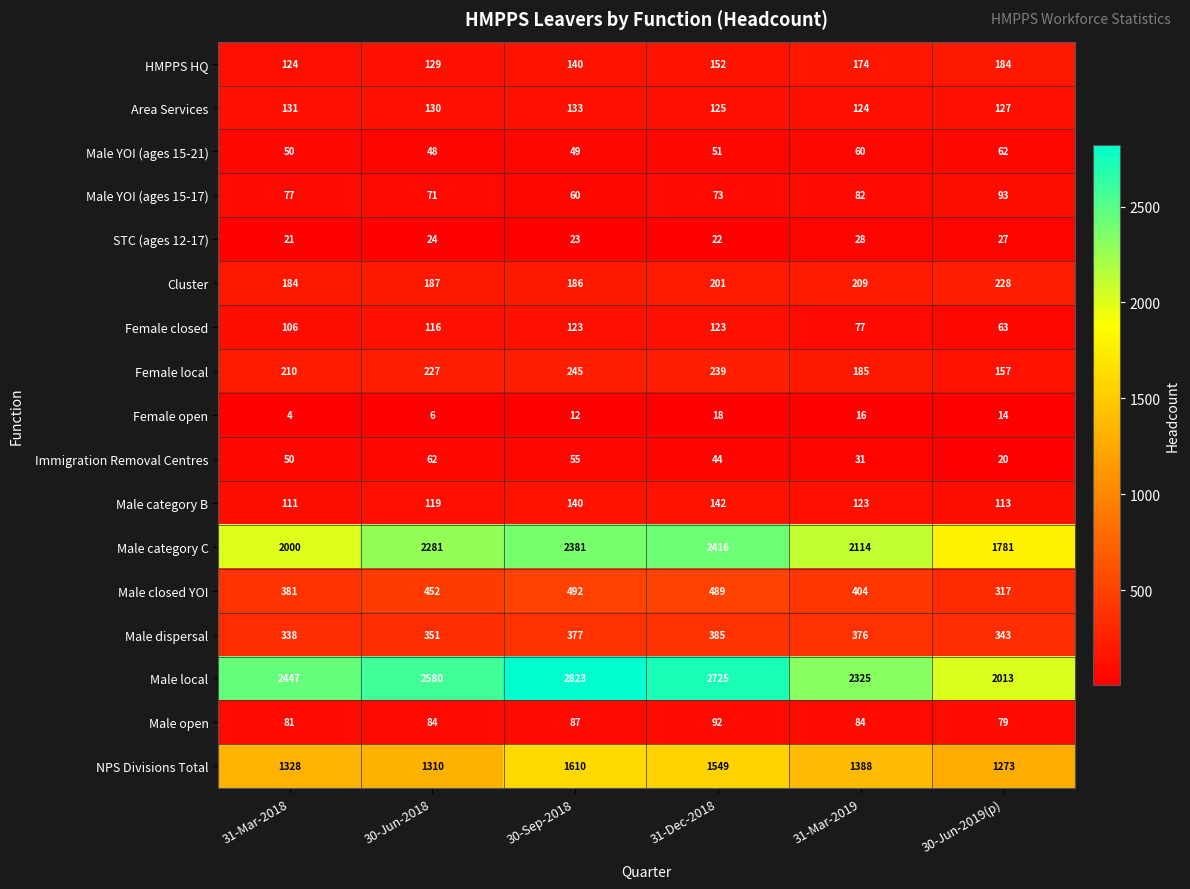

Which series changed the most between 31-Mar-2018 and 30-Sep-2018?

Male category C